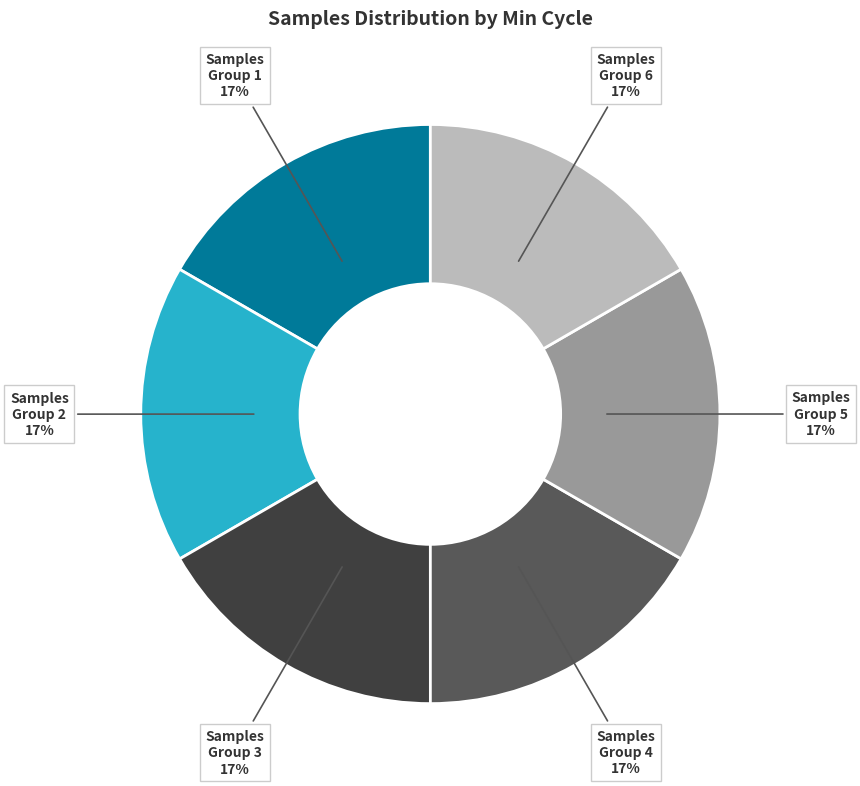

To the nearest percent, what is the average slice percentage?

17%